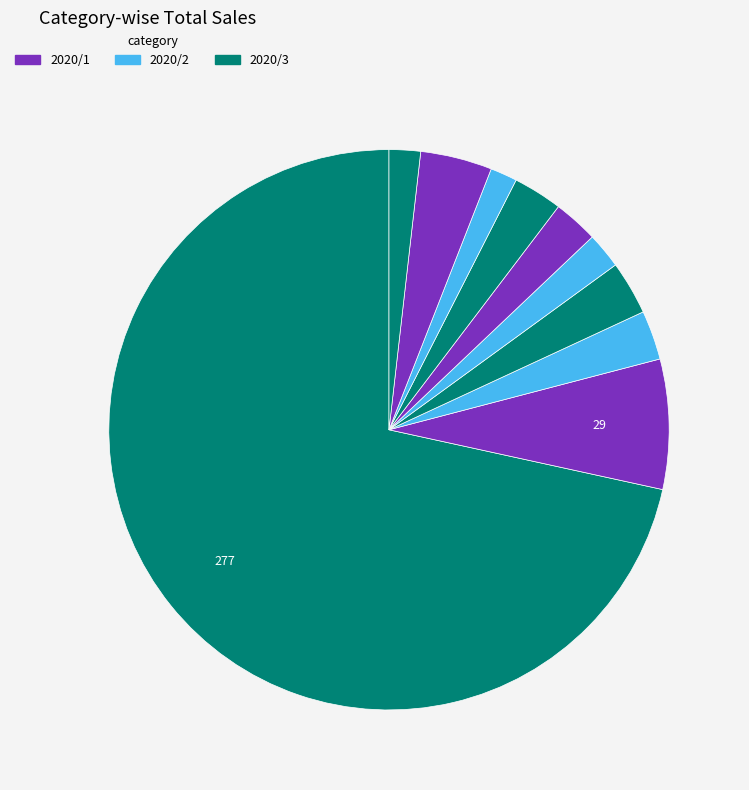

How many segments does this pie chart have?

10